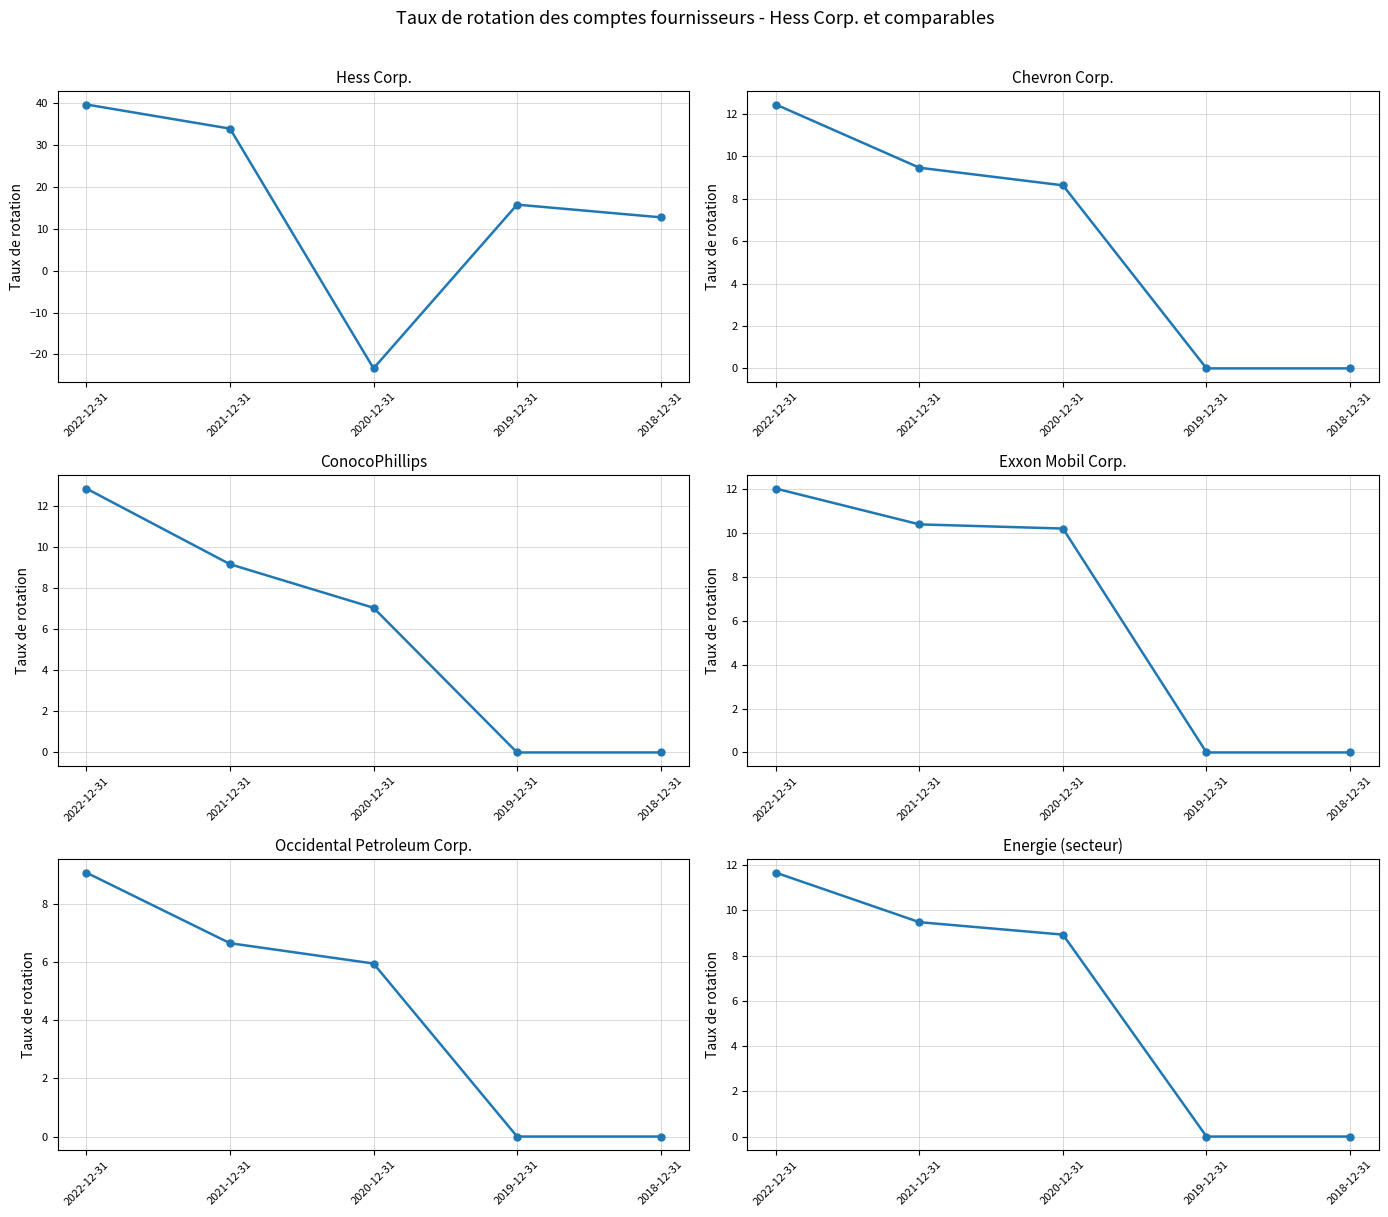

Reading left to right, extract all data points from this chart.

Hess Corp.: 39.7	34.0	-23.3	15.8	12.8
Chevron Corp.: 12.4	9.5	8.6	0.0	0.0
ConocoPhillips: 12.8	9.2	7.0	0.0	0.0
Exxon Mobil Corp.: 12.0	10.4	10.2	0.0	0.0
Occidental Petroleum Corp.: 9.1	6.7	6.0	0.0	0.0
Energie (secteur): 11.7	9.5	8.9	0.0	0.0